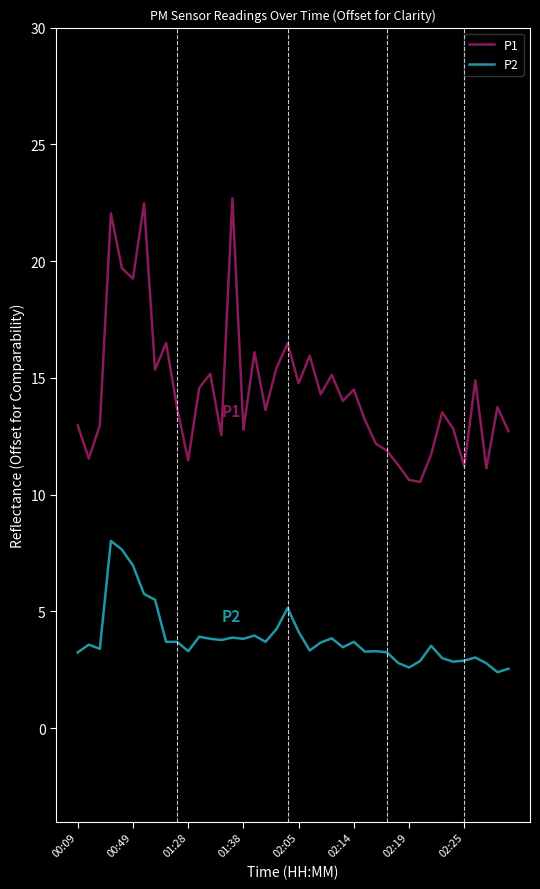

What is the difference between the maximum and minimum values in the P2 series?

5.6